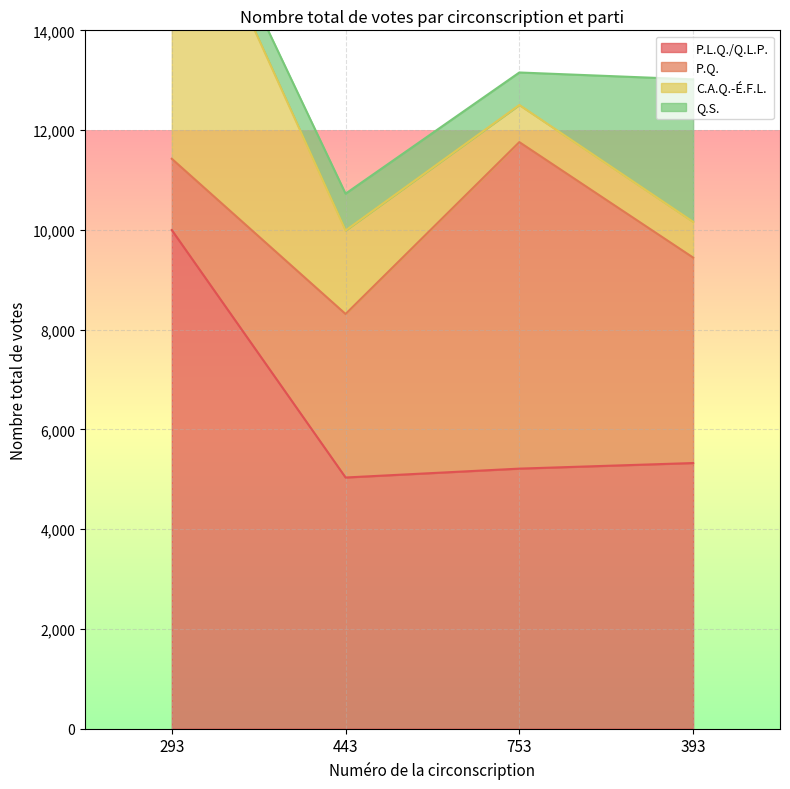

Which series has the largest total across all categories?

P.L.Q./Q.L.P.